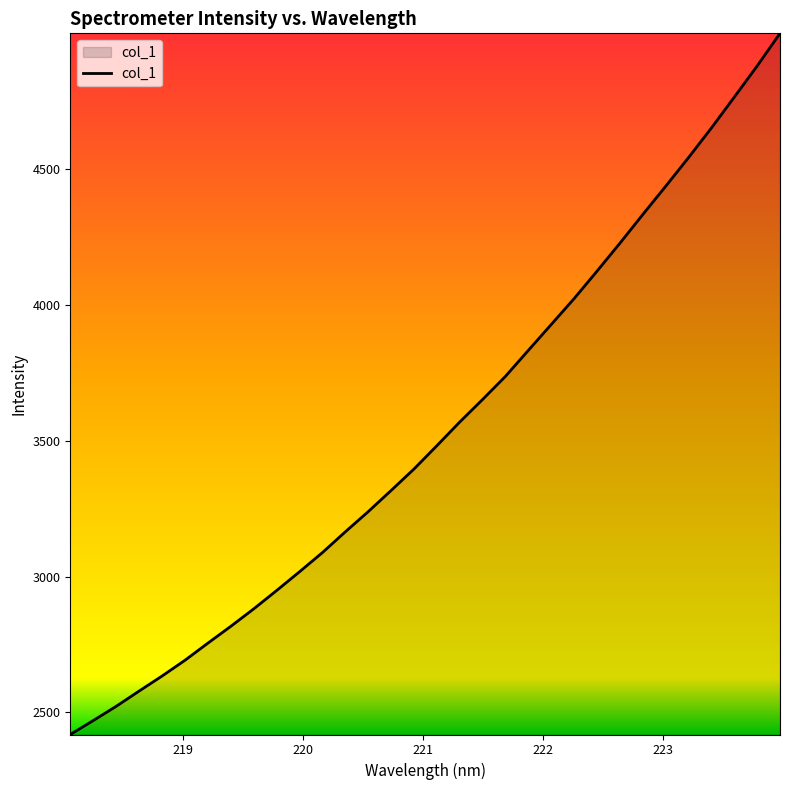

What is the smallest value displayed?

2418.6